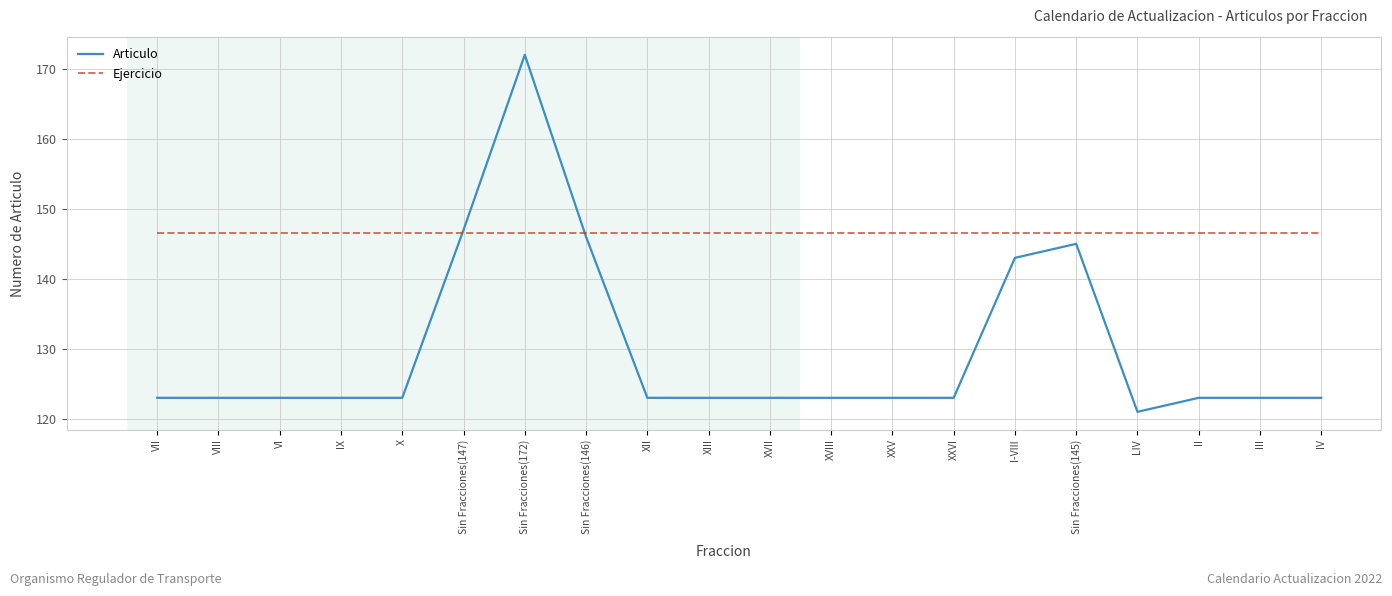

Reading left to right, transcribe all the data shown in this chart.

Articulo: 123.0	123.0	123.0	123.0	123.0	147.0	172.0	146.0	123.0	123.0	123.0	123.0	123.0	123.0	143.0	145.0	121.0	123.0	123.0	123.0
Ejercicio: 146.5	146.5	146.5	146.5	146.5	146.5	146.5	146.5	146.5	146.5	146.5	146.5	146.5	146.5	146.5	146.5	146.5	146.5	146.5	146.5